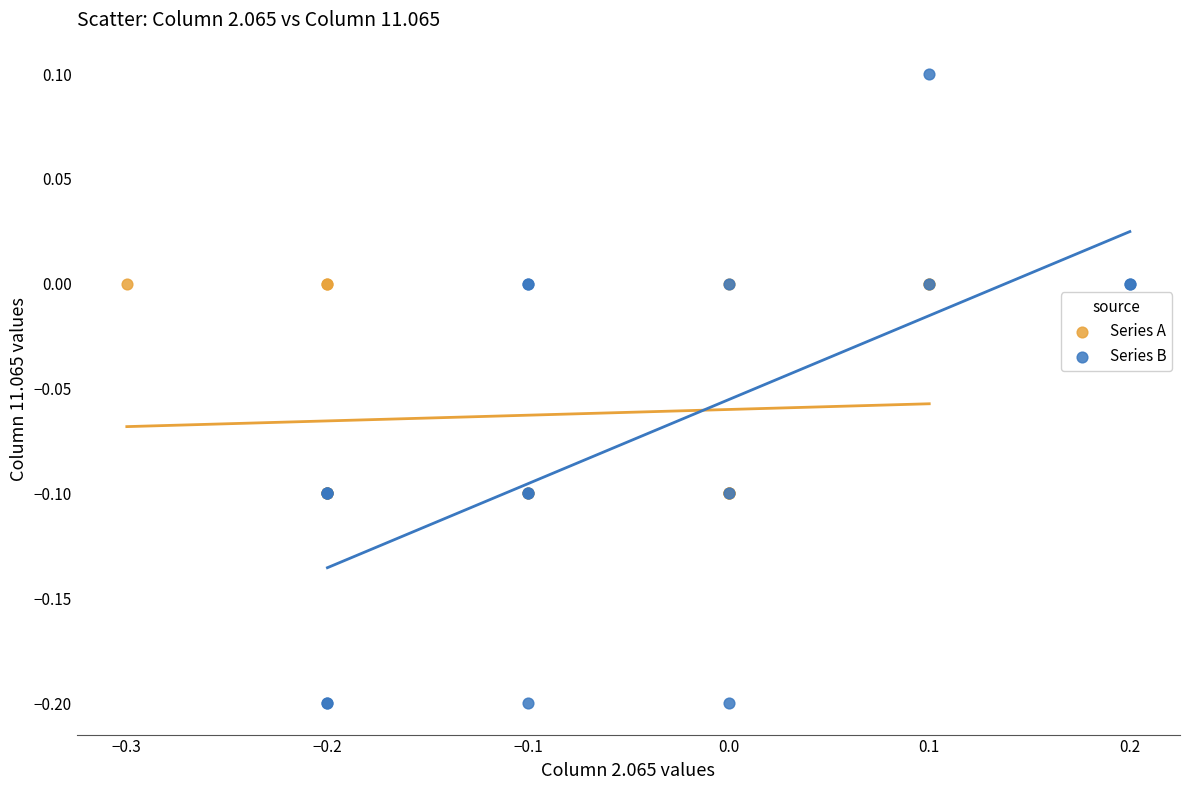

Which series reaches the minimum Y coordinate?

Series B